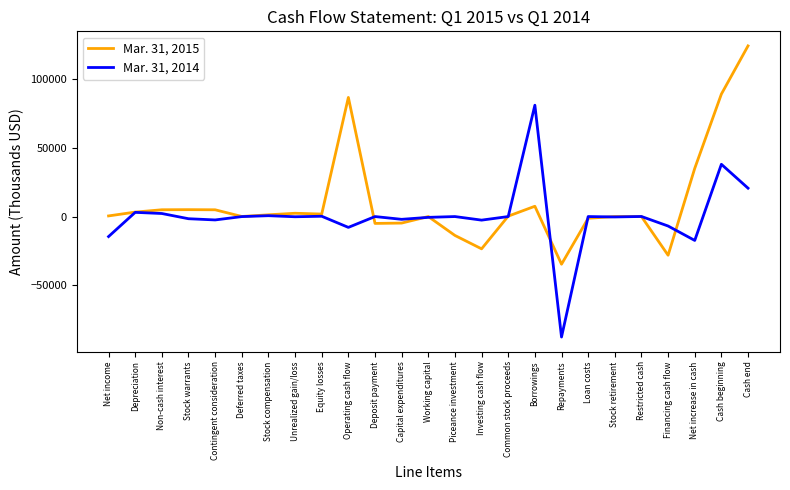

At which category is the sum across all series the highest?

Cash end